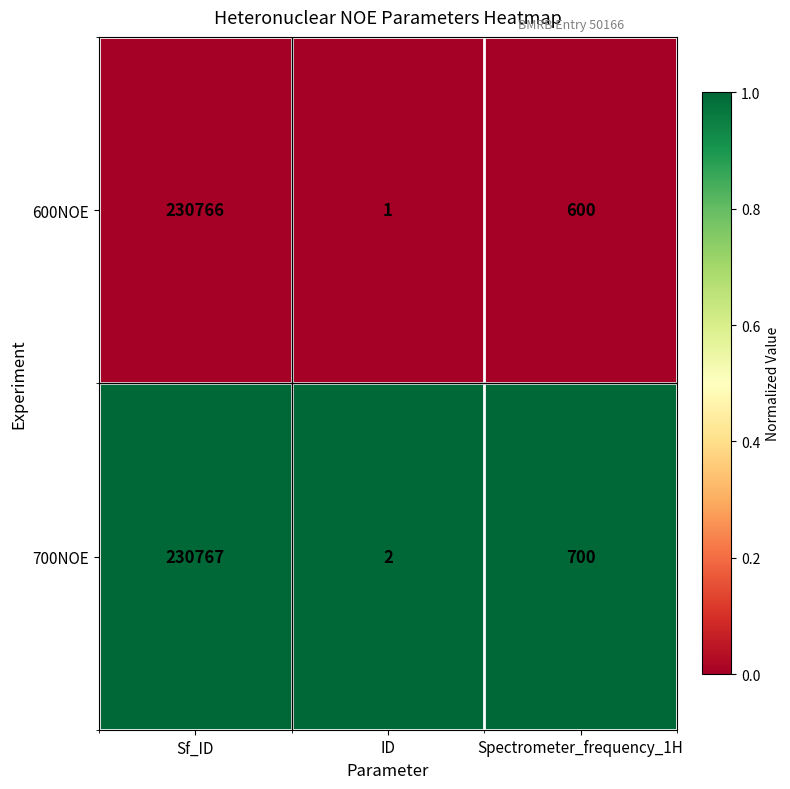

What is the difference between the highest and lowest values at Spectrometer_frequency_1H?

100